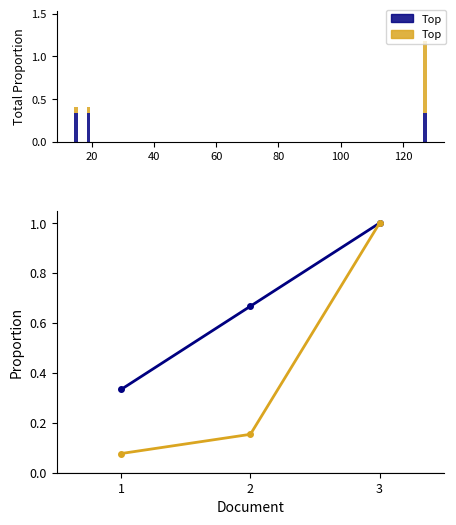

The value of Journal Issue at 1 is 0.0. True or false?

False